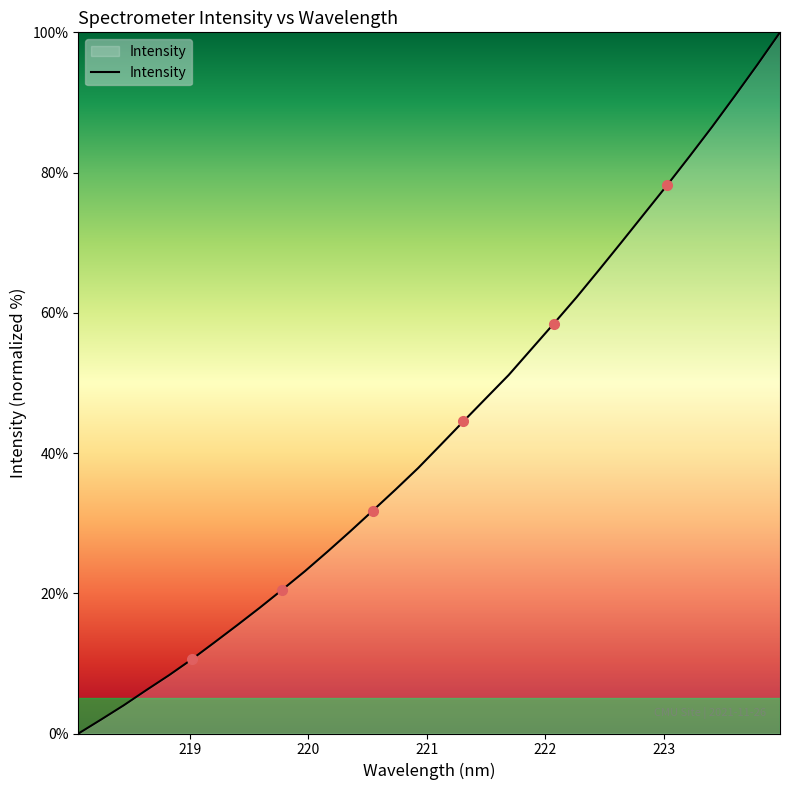

What is the greatest value displayed?

100.0